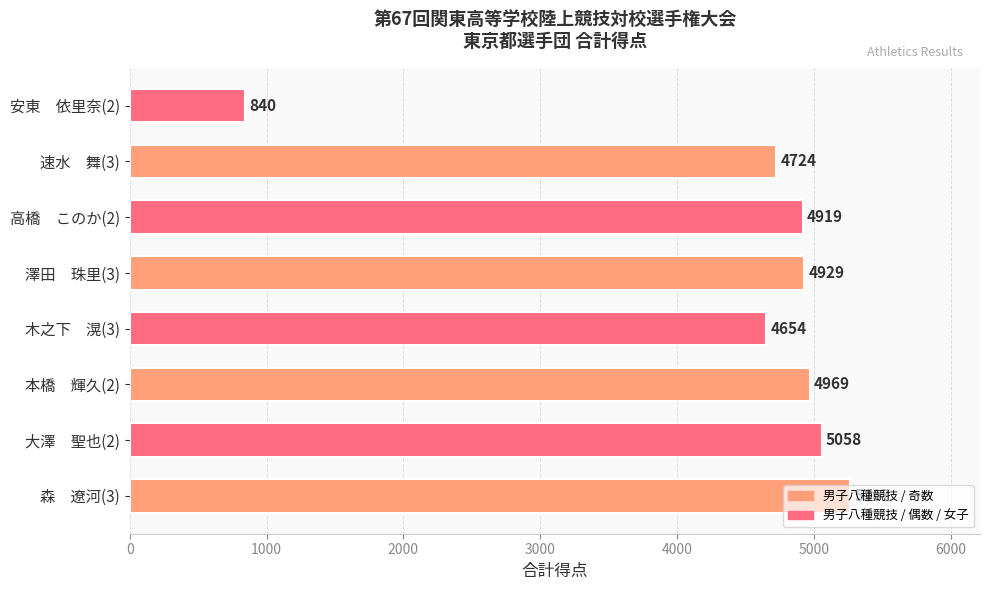

The value at 安東　依里奈(2) is 840. True or false?

True